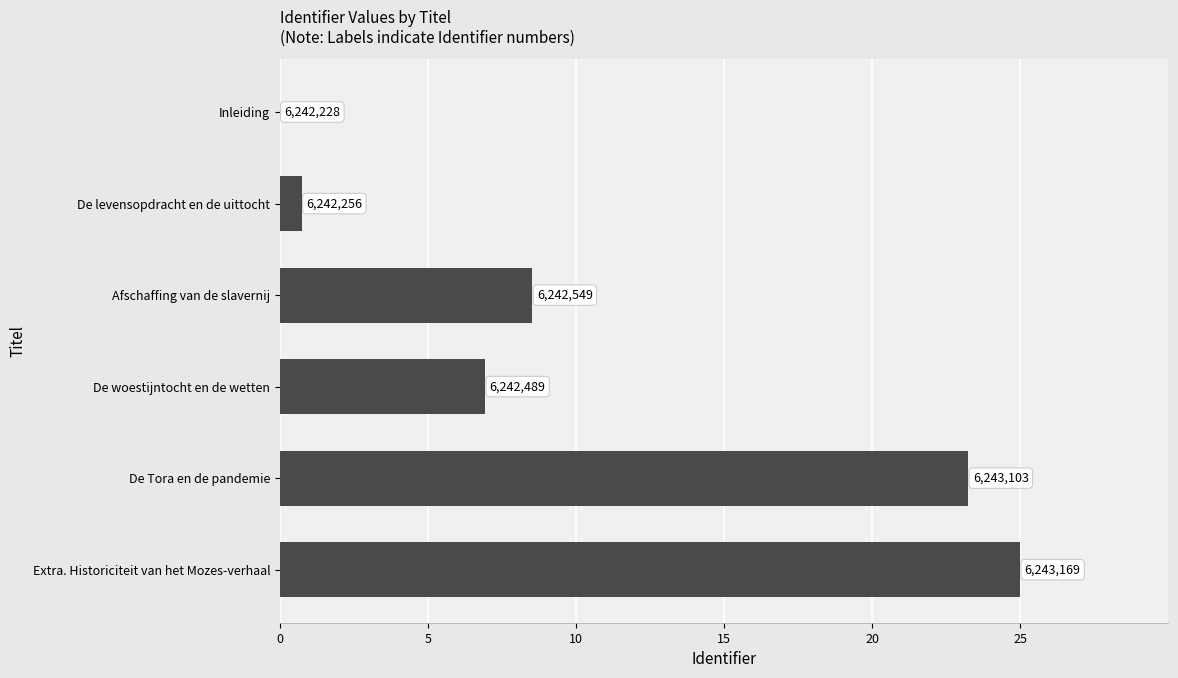

Are the bars horizontal?

Yes